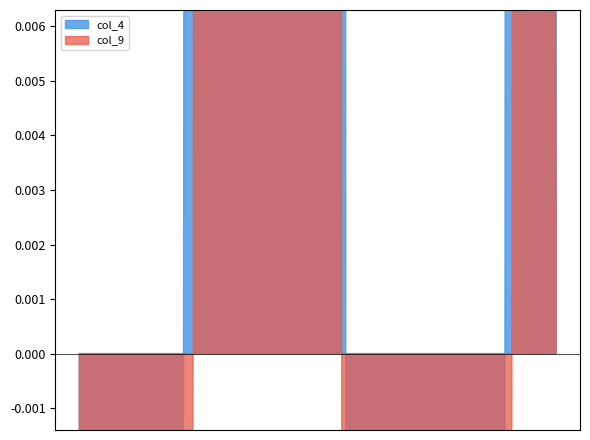

What is the highest value of the col_4 series?

2.2